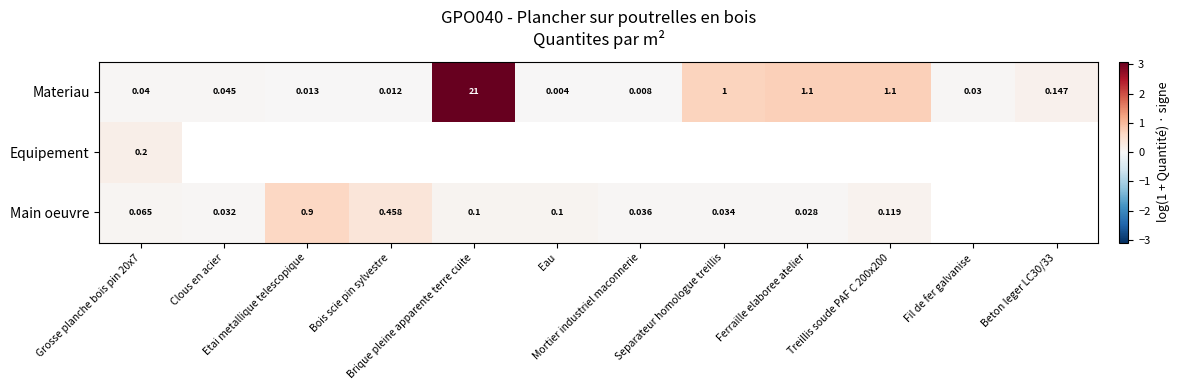

Which category has the lowest value in the Materiau series?

Eau